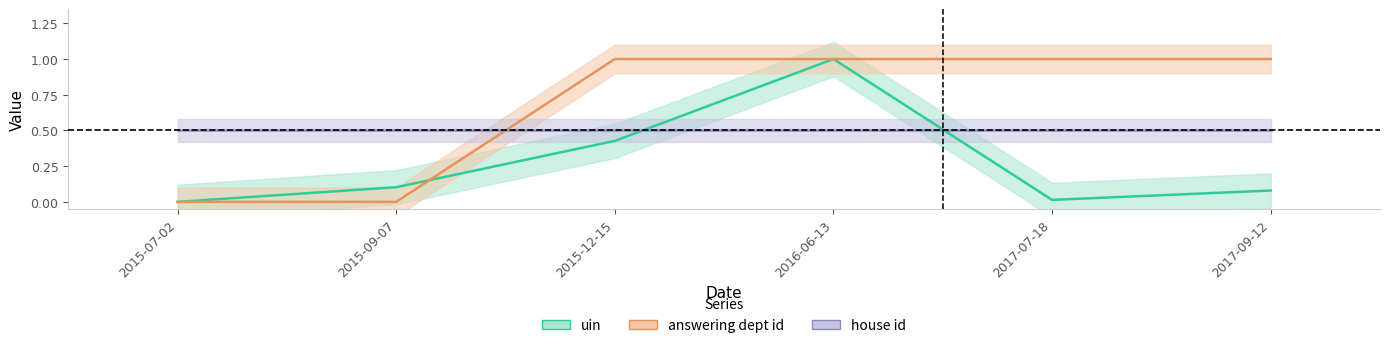

How many intersections are there between uin and answering dept id?

1